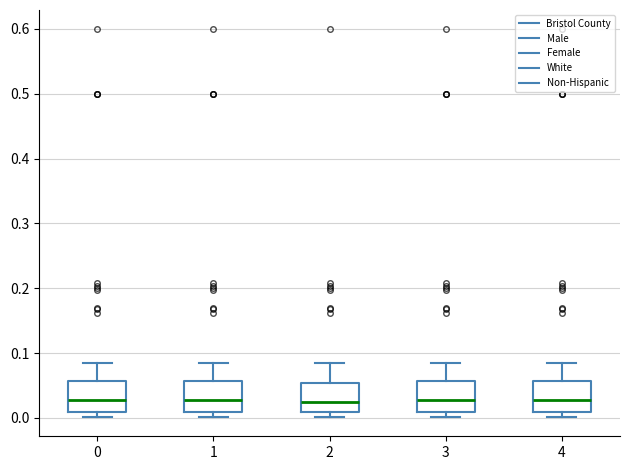

Where does the median line of the box at x = 2 sit on the y-axis? The values are not printed on the chart, so give them approximately, as read against the axis.

0.02